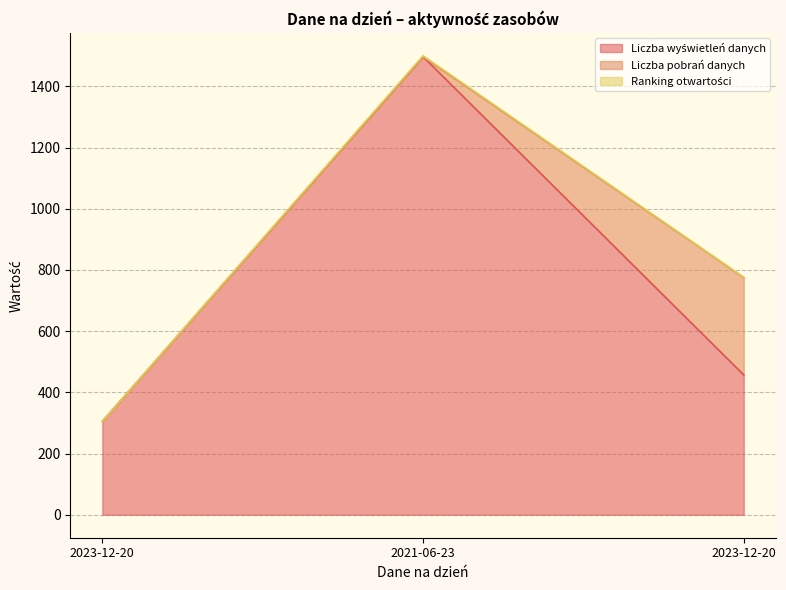

Which category has the lowest value in the Ranking otwartości series?

2023-12-20